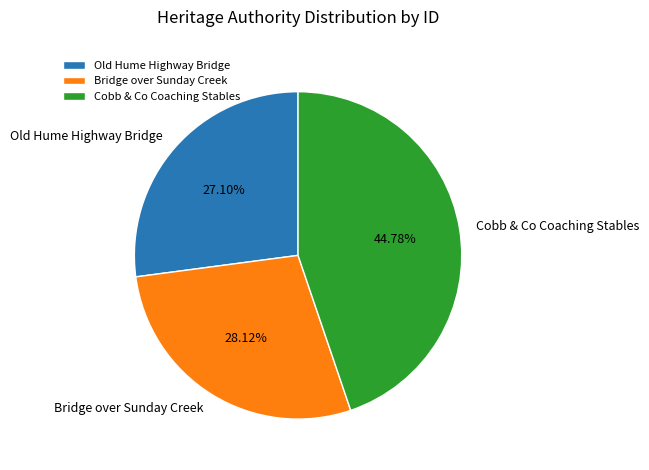

Do Old Hume Highway Bridge and Cobb & Co Coaching Stables together represent more than half of the pie?

Yes